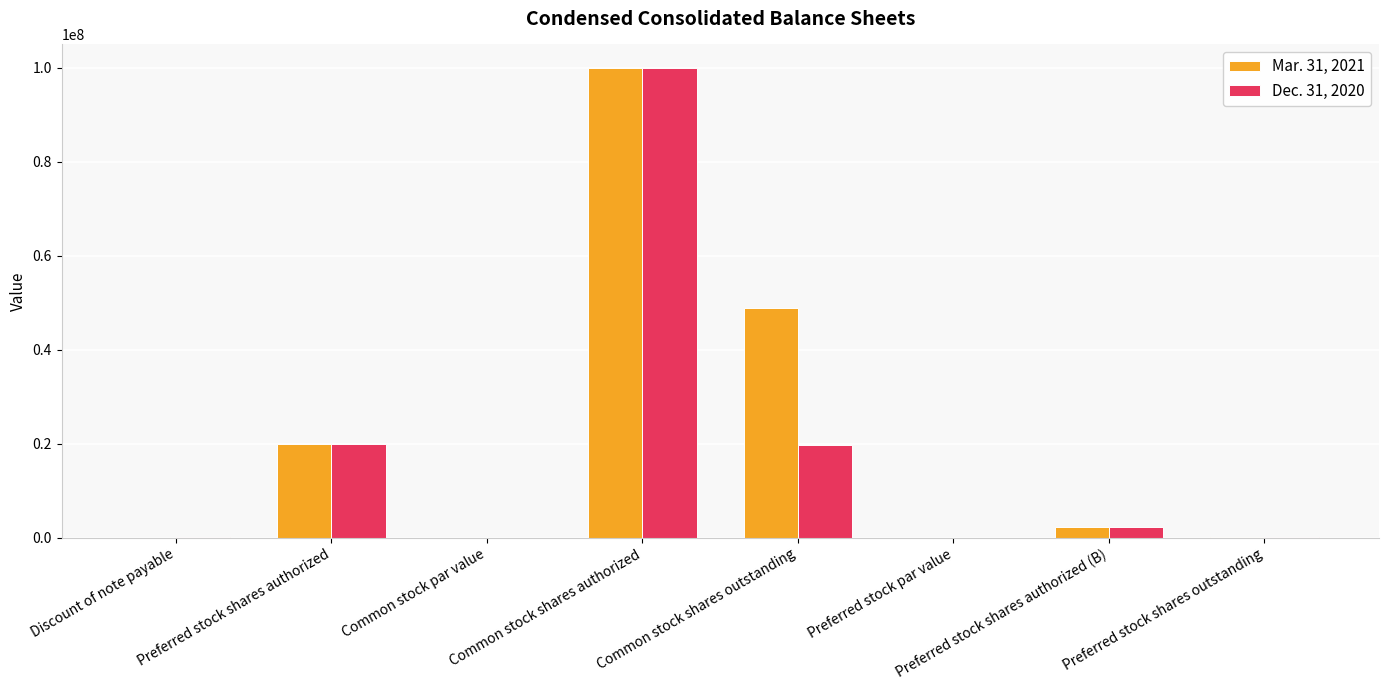

What is the sum of all Mar. 31, 2021 values?

171173566.0